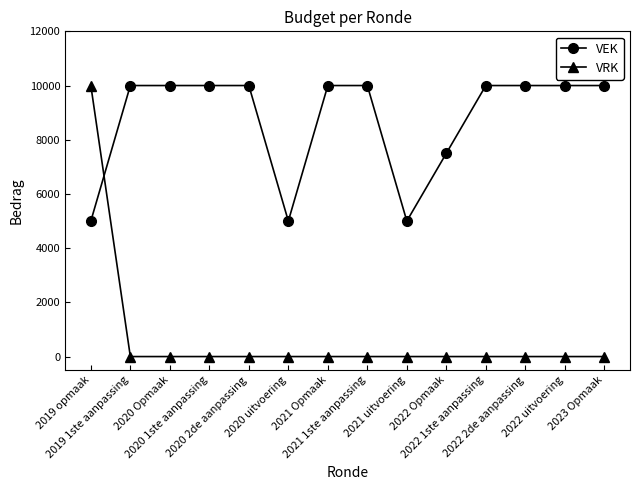

Which series has the largest total across all categories?

VEK